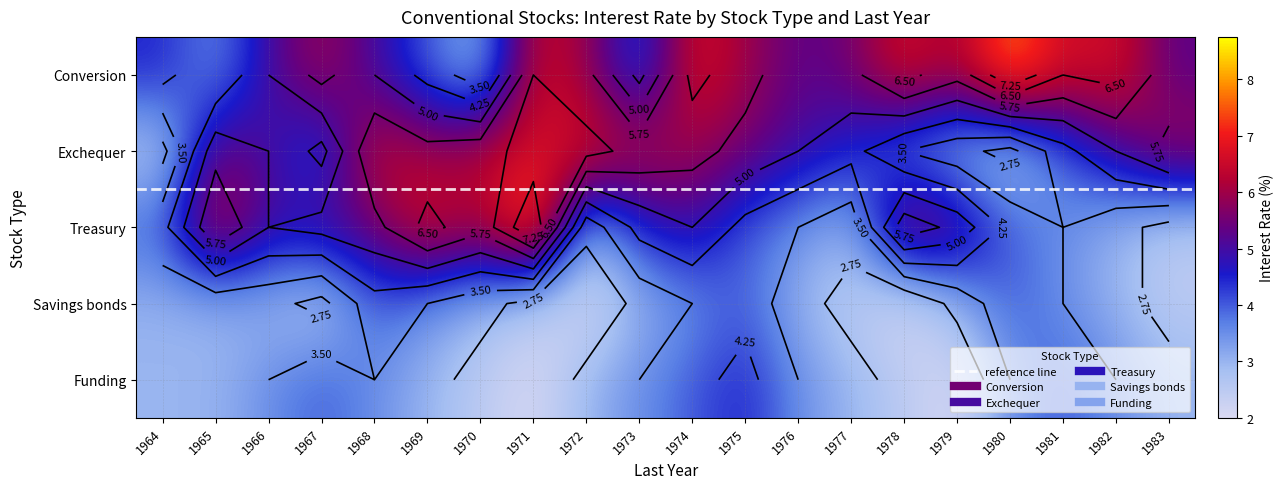

Which series has the largest total across all categories?

Conversion